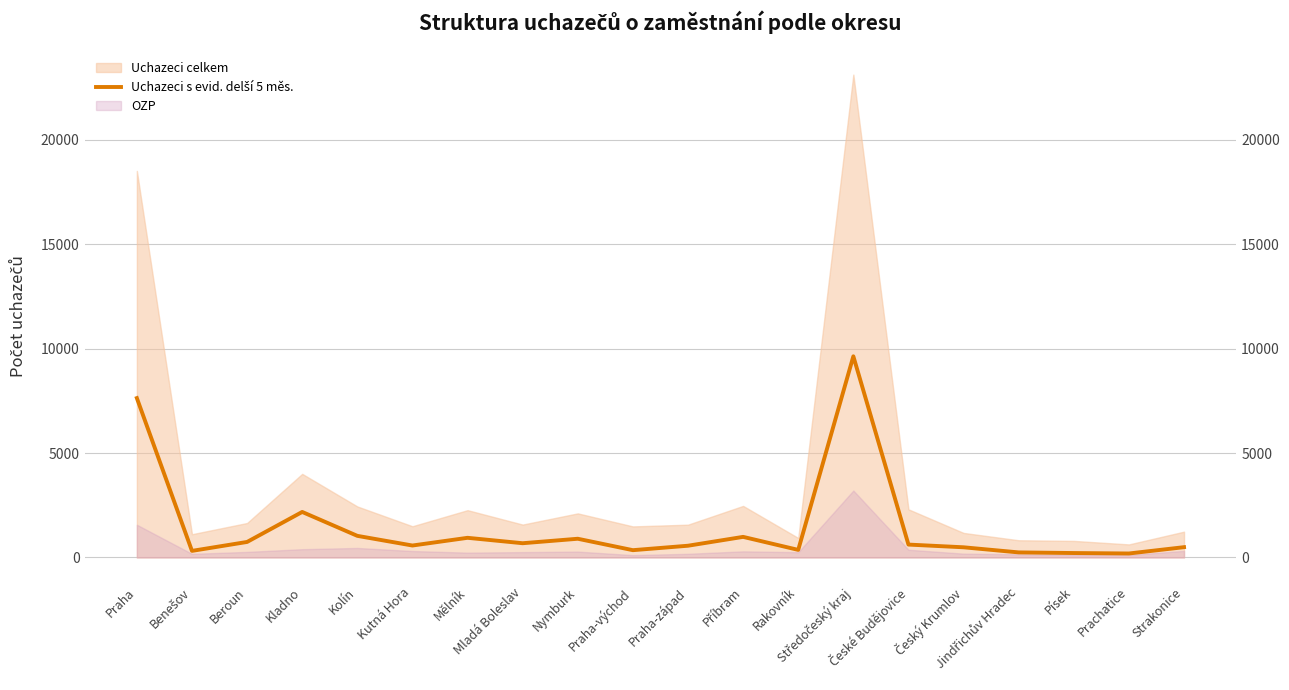

Which label corresponds to the largest value in the chart?

Středočeský kraj